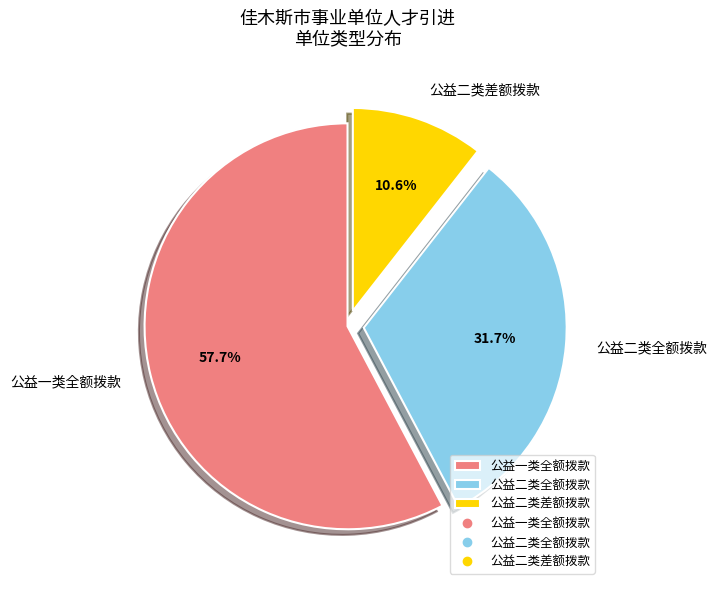

Which slice is the largest?

公益一类全额拨款